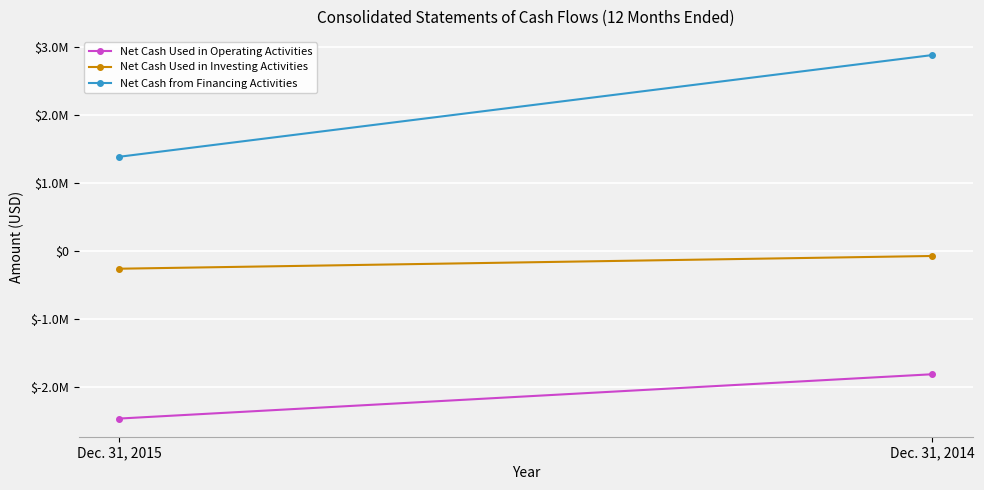

Where is Net Cash Used in Operating Activities nearest to the value -2143232?

Dec. 31, 2014